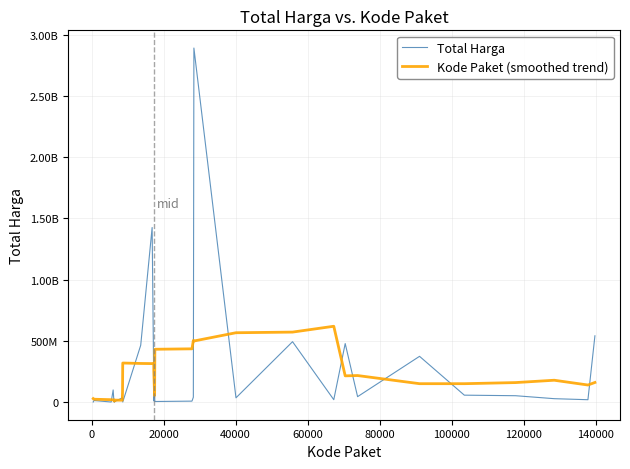

Which series ends up on top after the final intersection of Total Harga and Kode Paket (smoothed trend)?

Total Harga